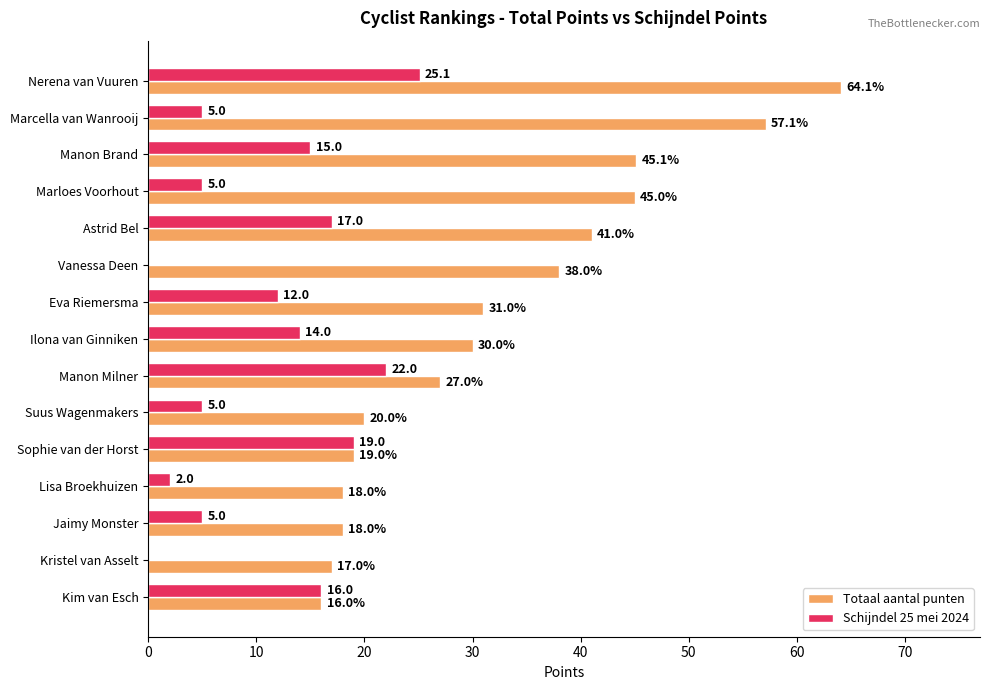

Which series has the largest total across all categories?

Totaal aantal punten